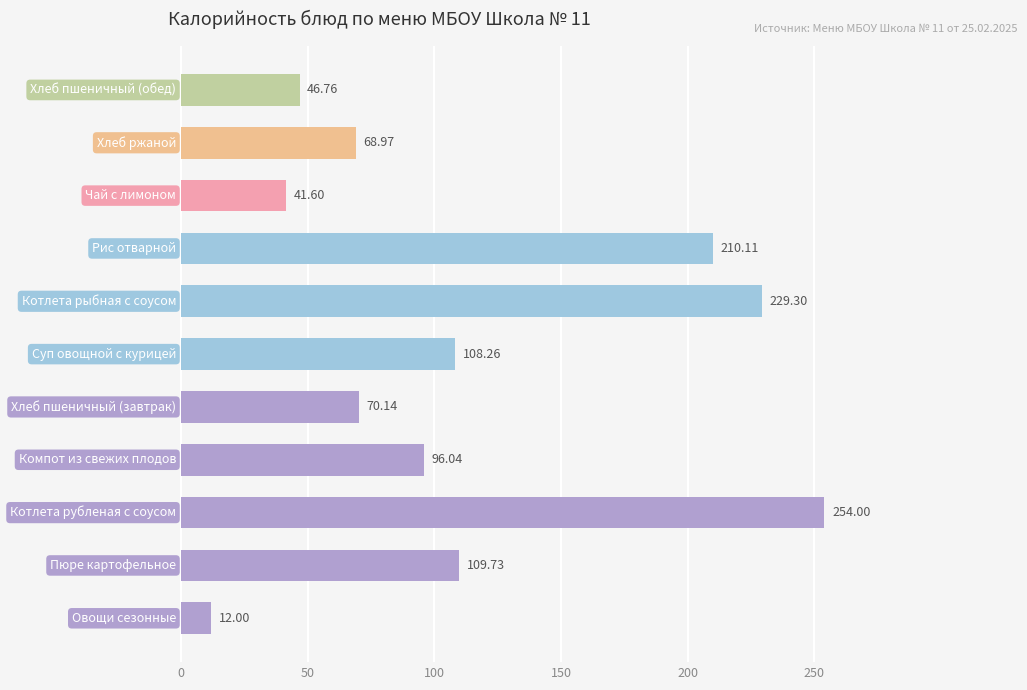

What is the sum of all values?

1246.9